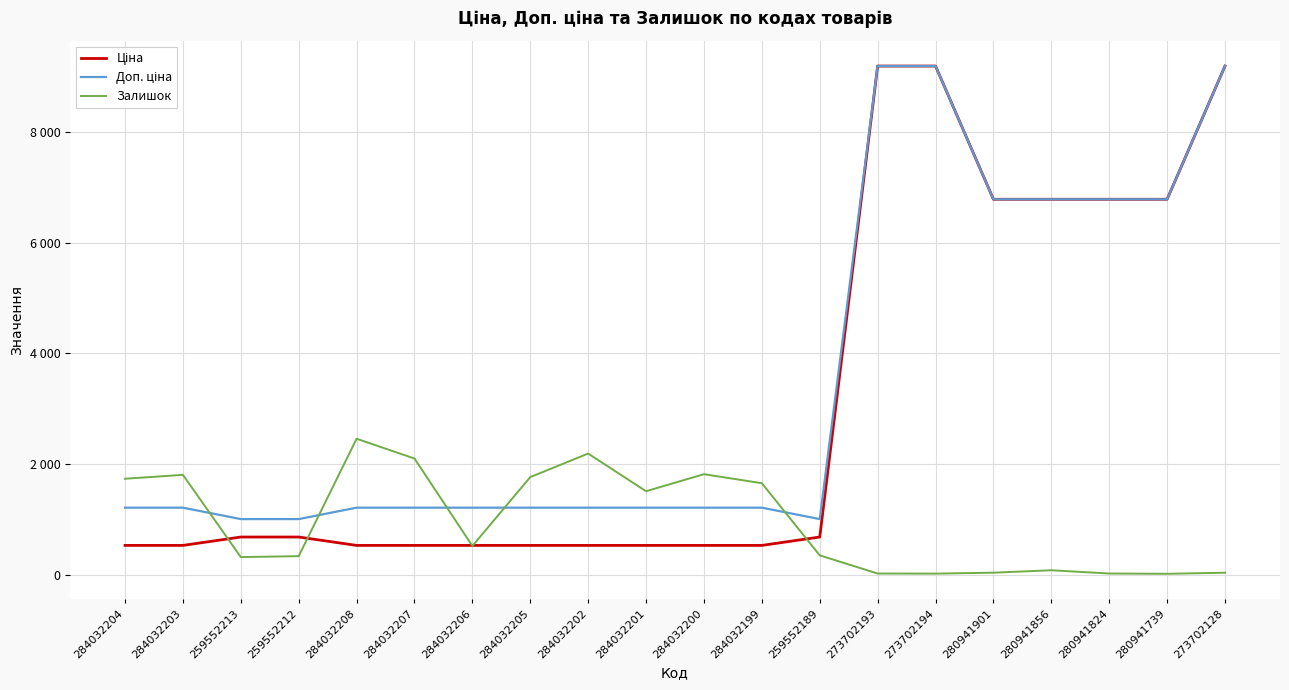

Does the chart display data point markers on the line(s)?

No